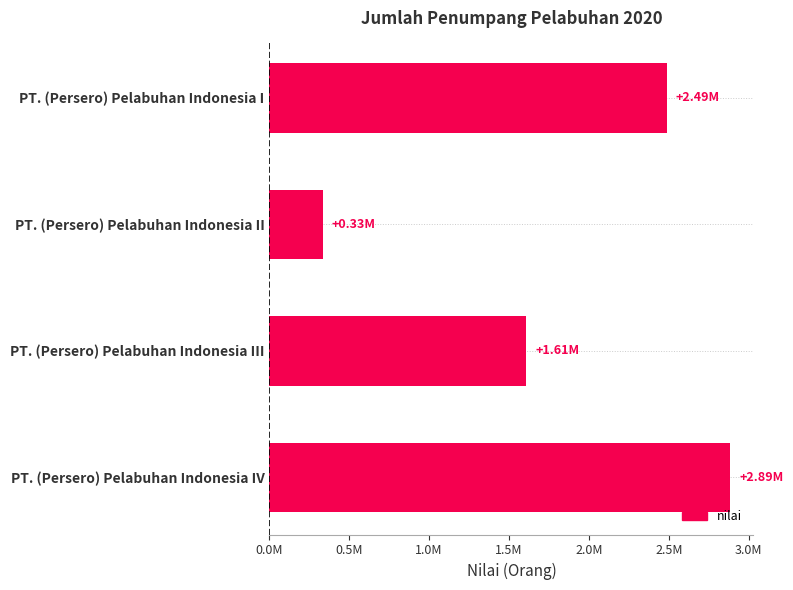

List the labels in order of value, smallest first.

PT. (Persero) Pelabuhan Indonesia II, PT. (Persero) Pelabuhan Indonesia III, PT. (Persero) Pelabuhan Indonesia I, PT. (Persero) Pelabuhan Indonesia IV